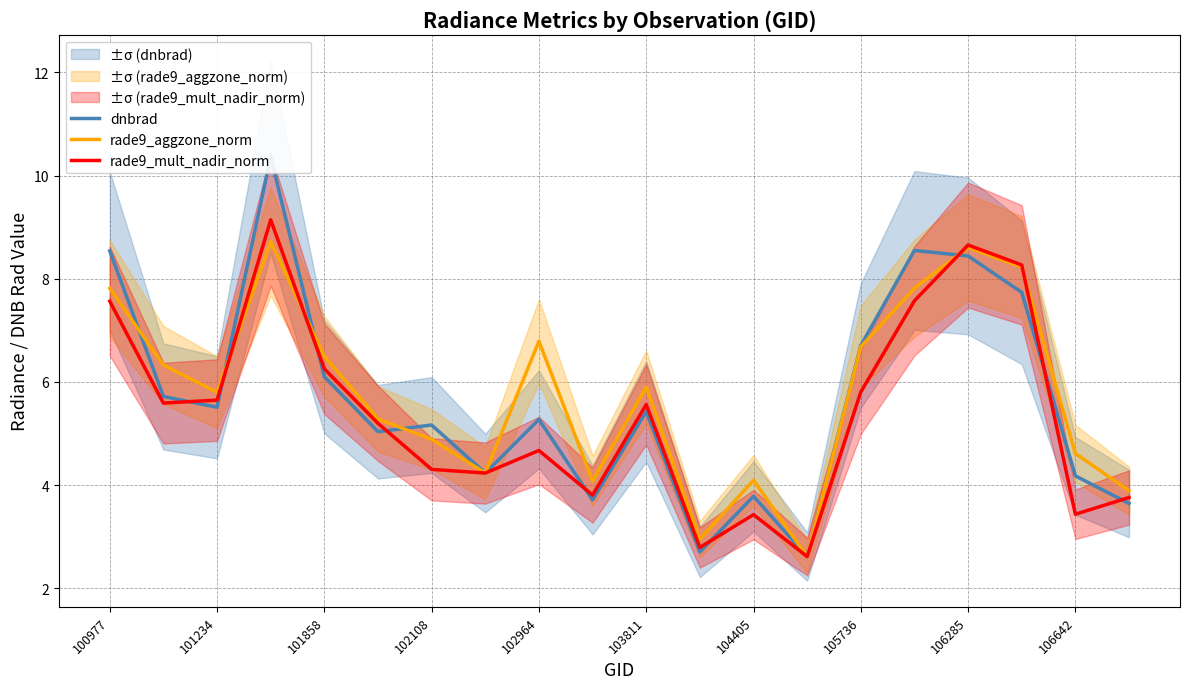

The rade9_aggzone_norm series shows 1.2 at 105736. True or false?

False